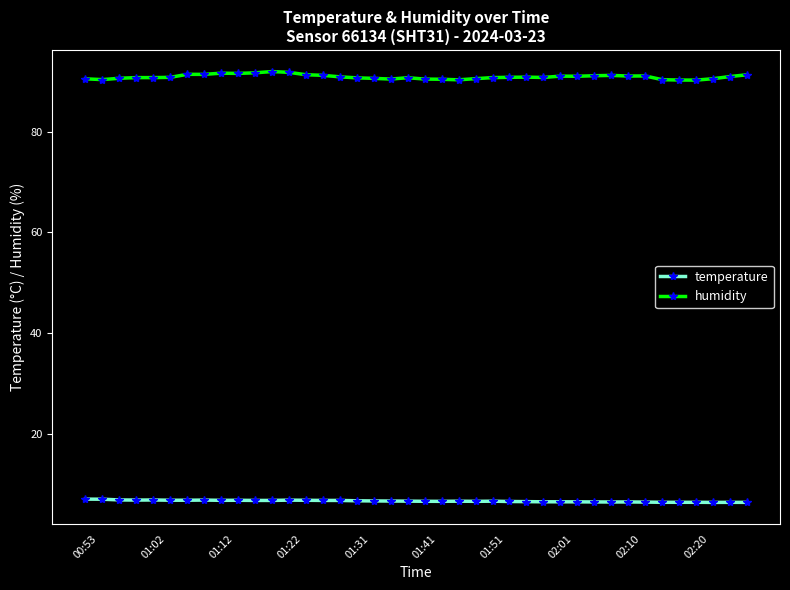

True or false: temperature and humidity cross at least once.

False